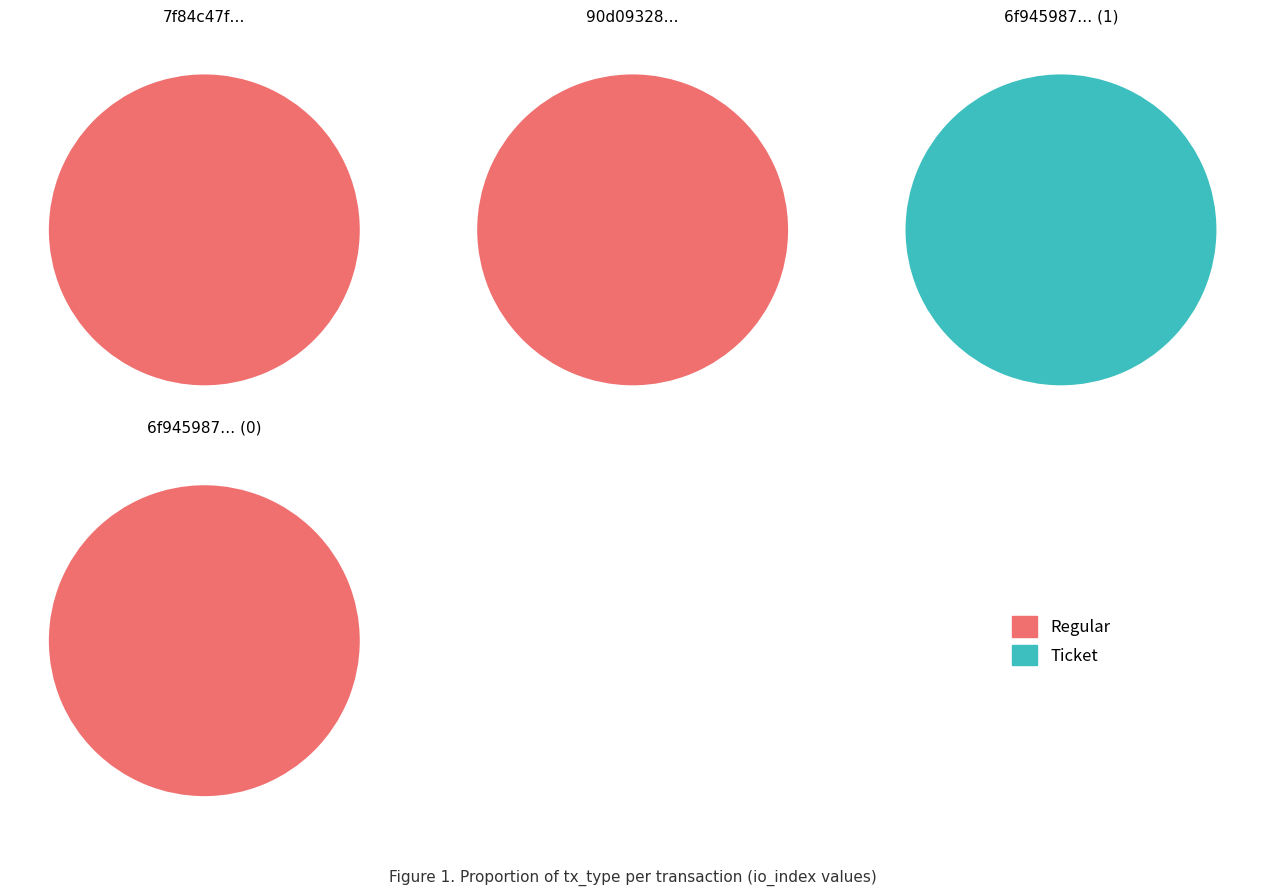

What percentage do Ticket and Regular together represent?

100.0%